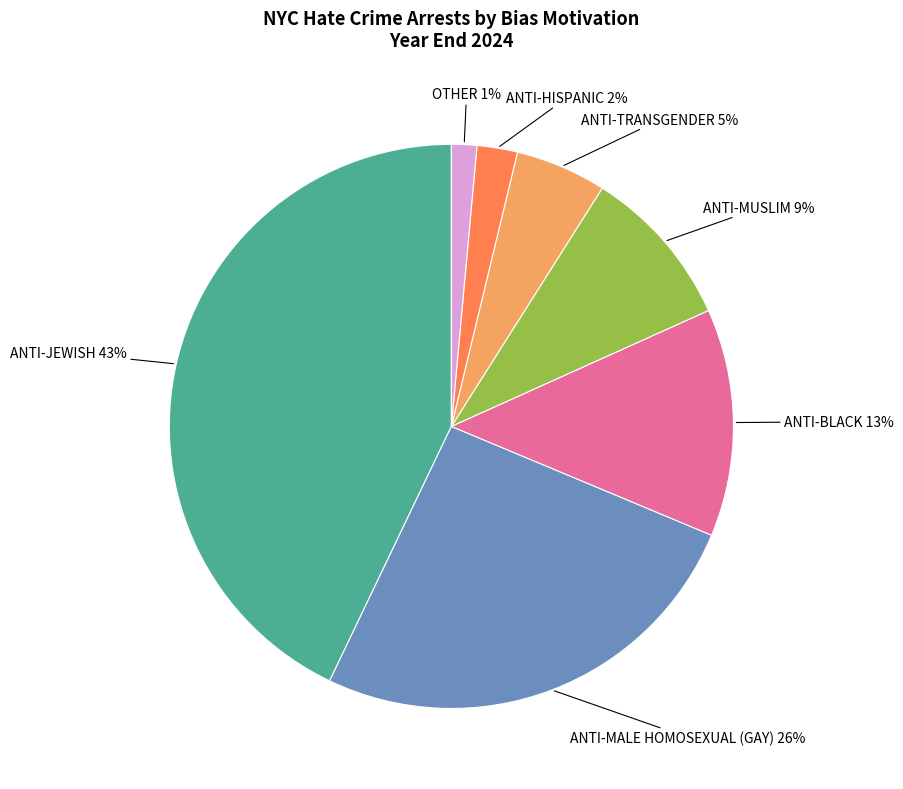

To the nearest percent, what is the average slice percentage?

14%